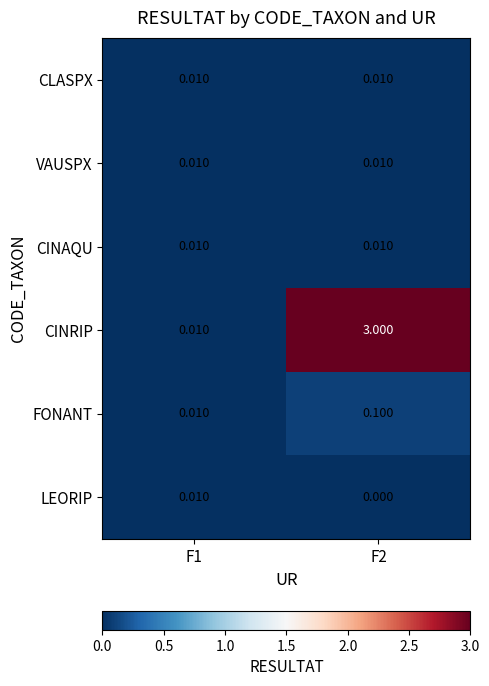

Which series changed the most between F1 and F2?

CINRIP